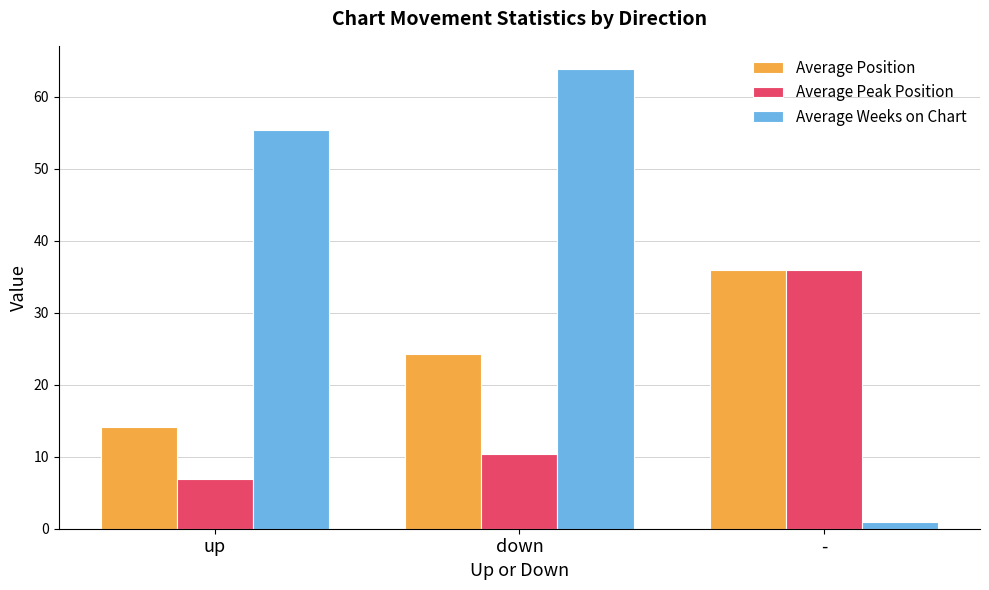

What is the difference between the highest and lowest values at up?

48.6